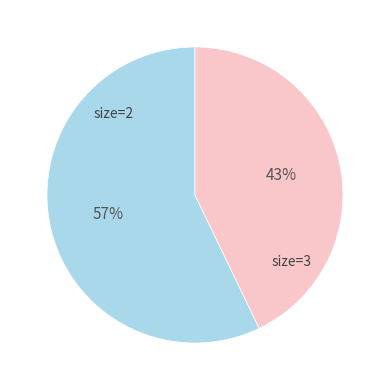

To the nearest percent, what is the difference between the largest and smallest slice percentages?

14%